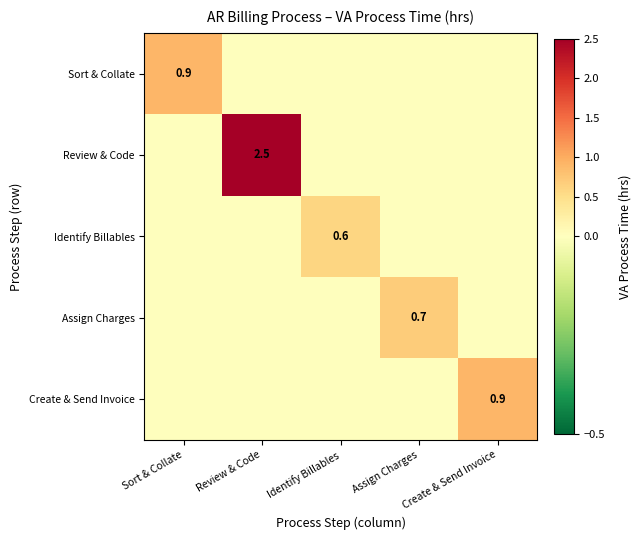

How many values in Review & Code are above zero?

1